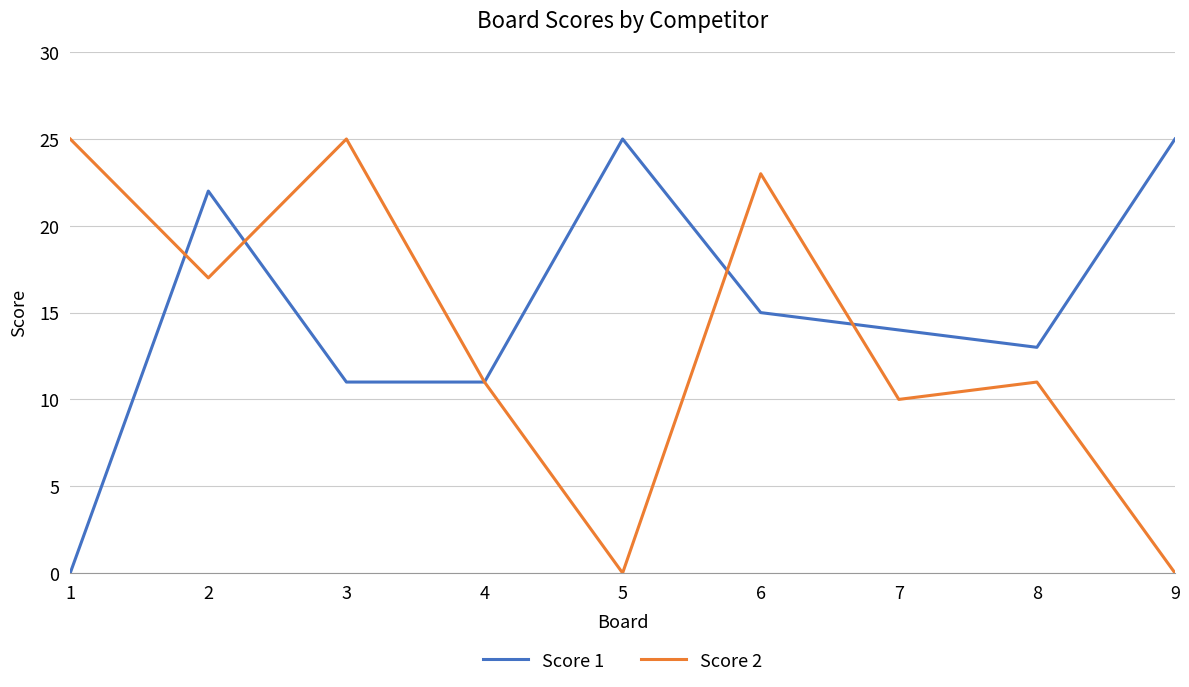

Where do Score 2 and Score 1 first cross each other?

1 and 2